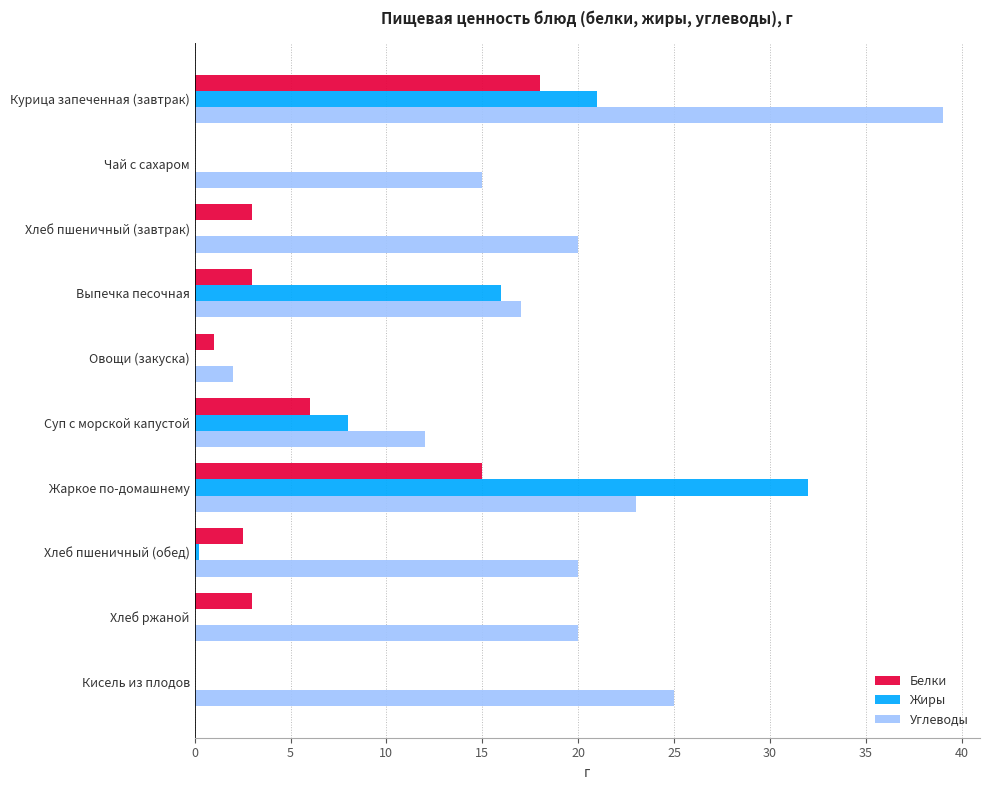

True or false: Белки has a value of 6.0 at Суп с морской капустой.

True